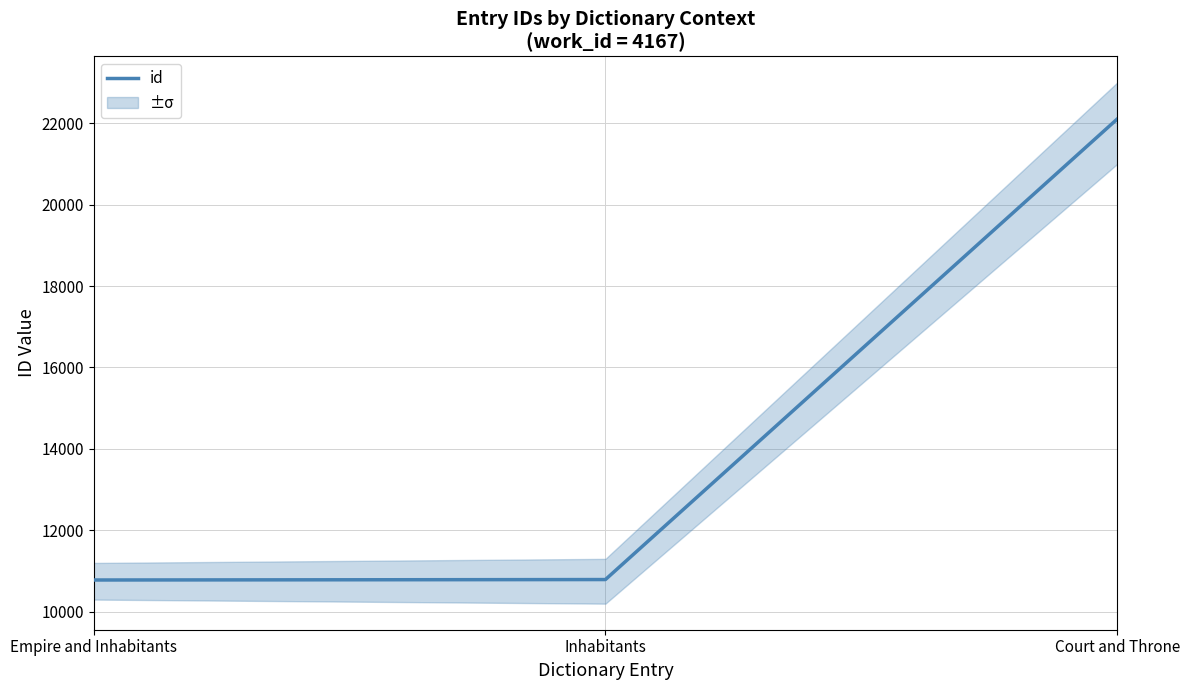

How many distinct data groups are displayed?

1